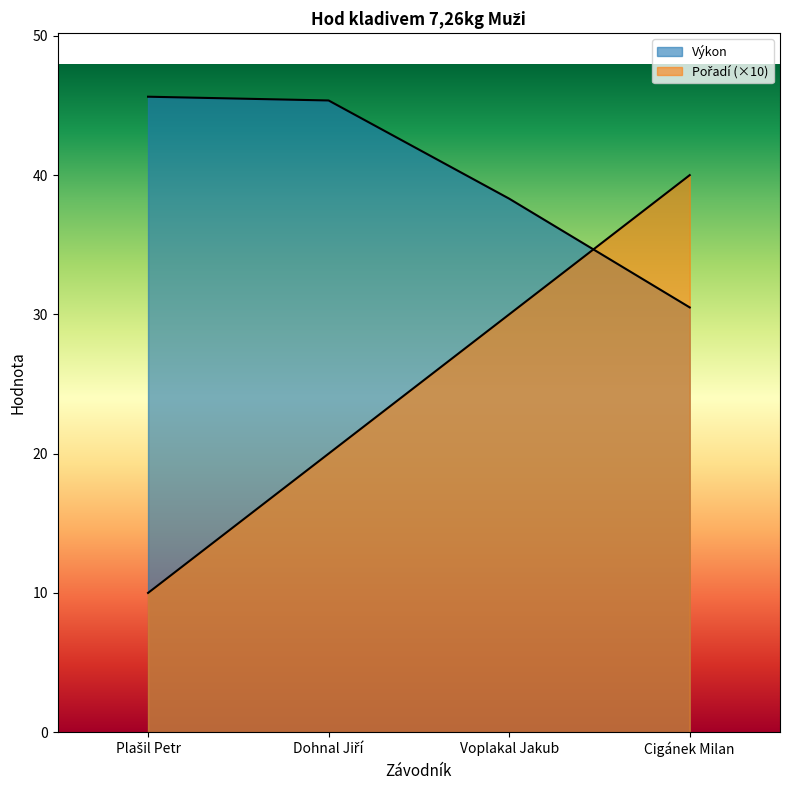

Is it true that Výkon equals 38.3 at Voplakal Jakub?

True